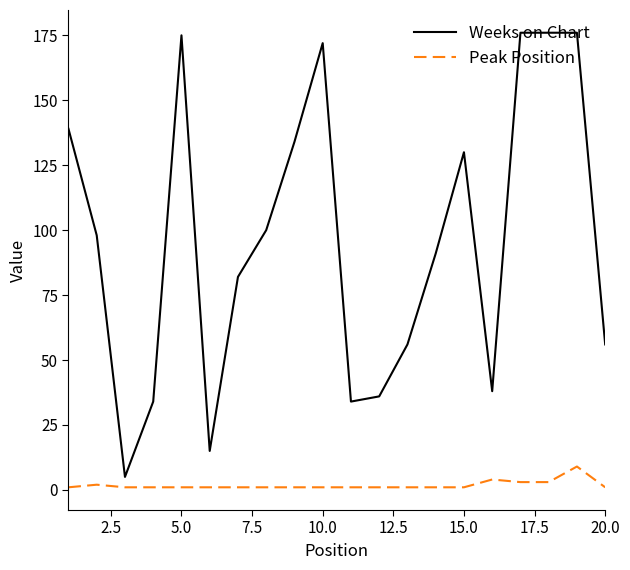

How many lines are shown in the chart?

2